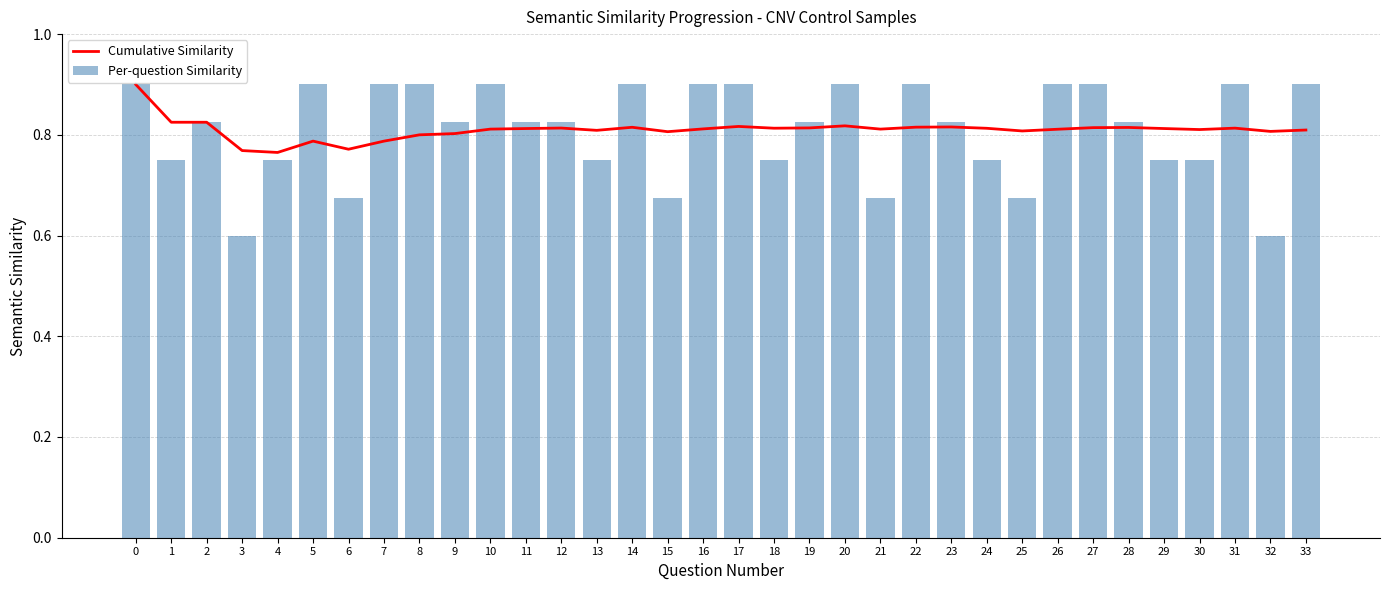

Rank the series by their average value, from highest to lowest.

Cumulative Similarity, Per-question Similarity